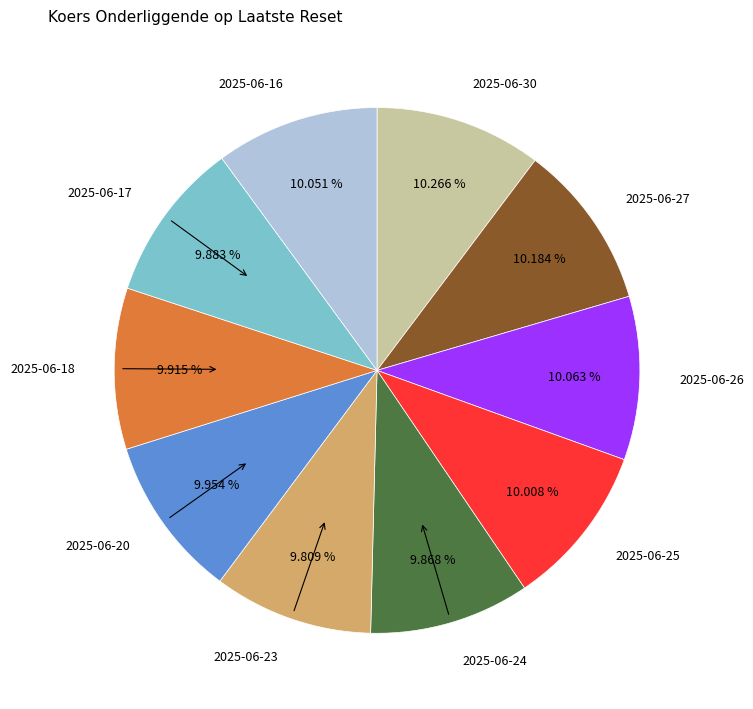

Approximately how many times larger is the value at 2025-06-18 compared to 2025-06-26?

1.0